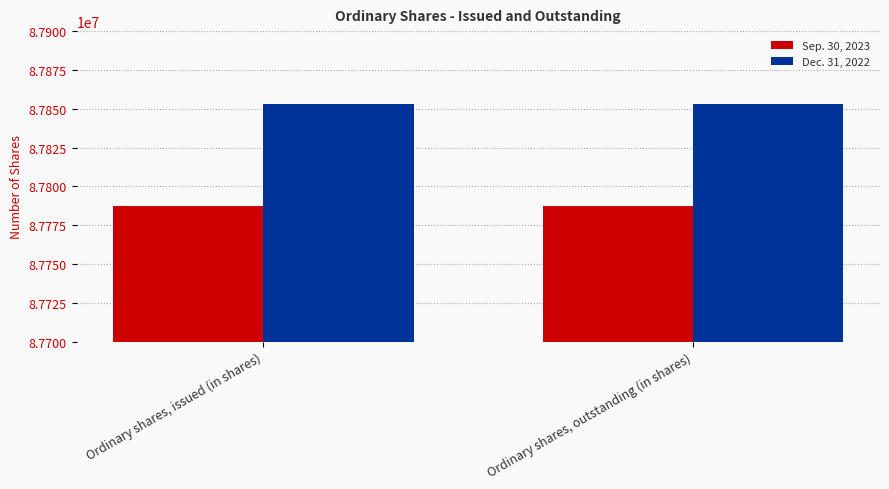

At how many categories does at least one series exceed 87830595?

2